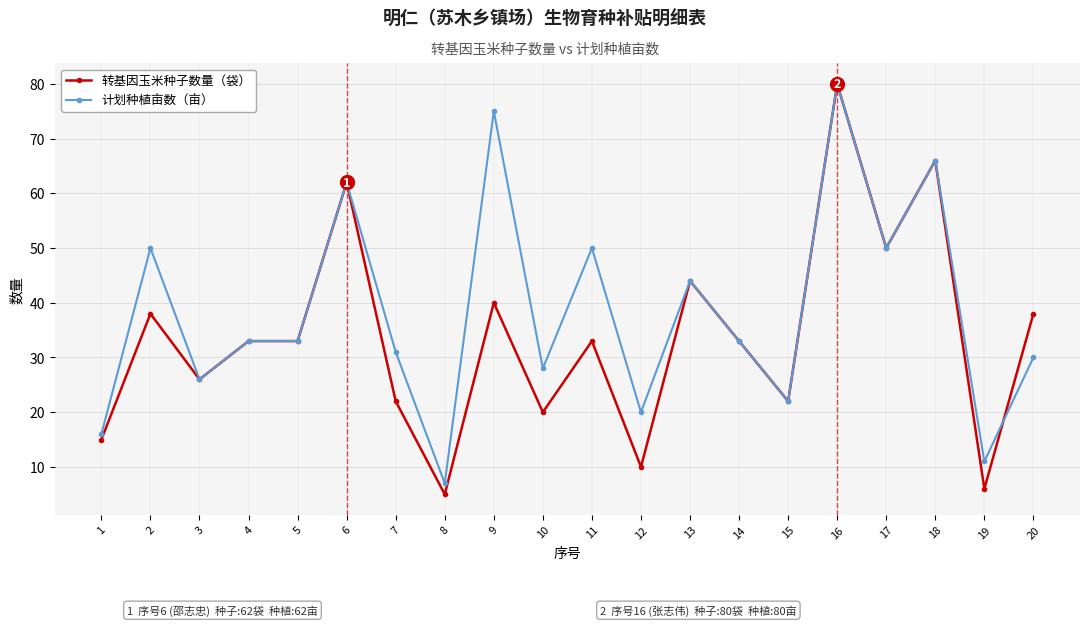

Reading left to right, transcribe all the data shown in this chart.

转基因玉米种子数量（袋）: 15	38	26	33	33	62	22	5	40	20	33	10	44	33	22	80	50	66	6	38
计划种植亩数（亩）: 16	50	26	33	33	62	31	7	75	28	50	20	44	33	22	80	50	66	11	30